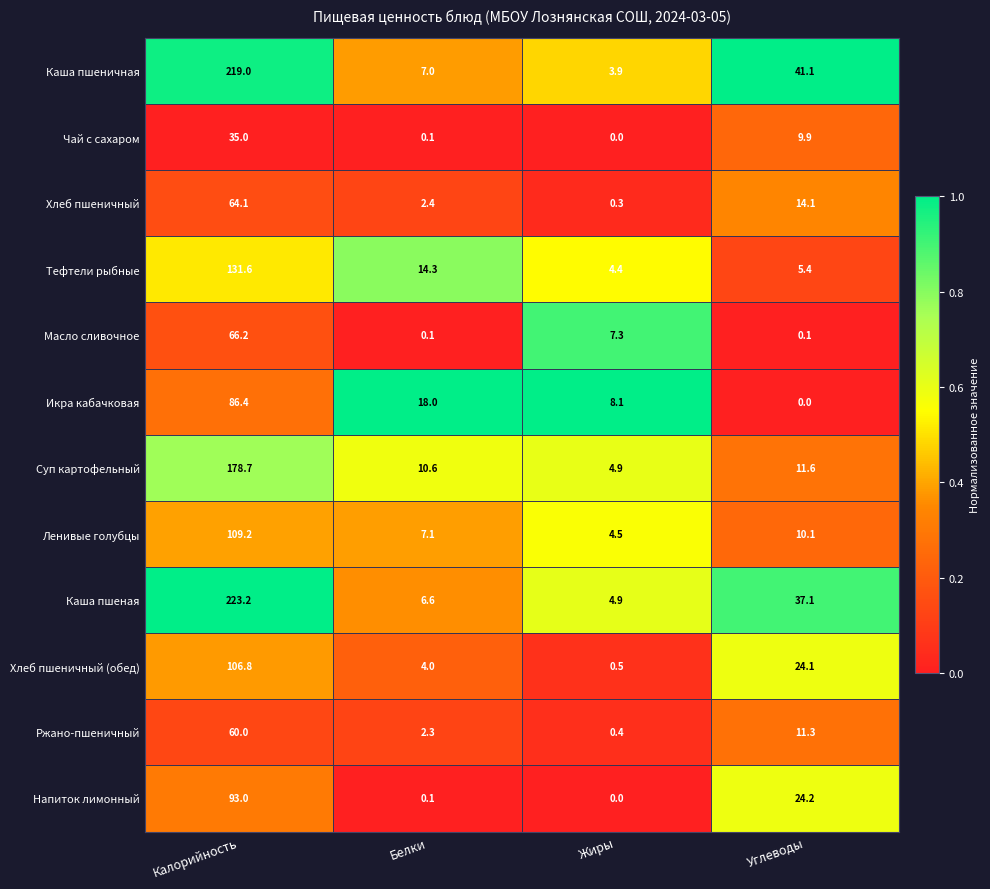

The value of Суп картофельный at Белки is 5.8. True or false?

False